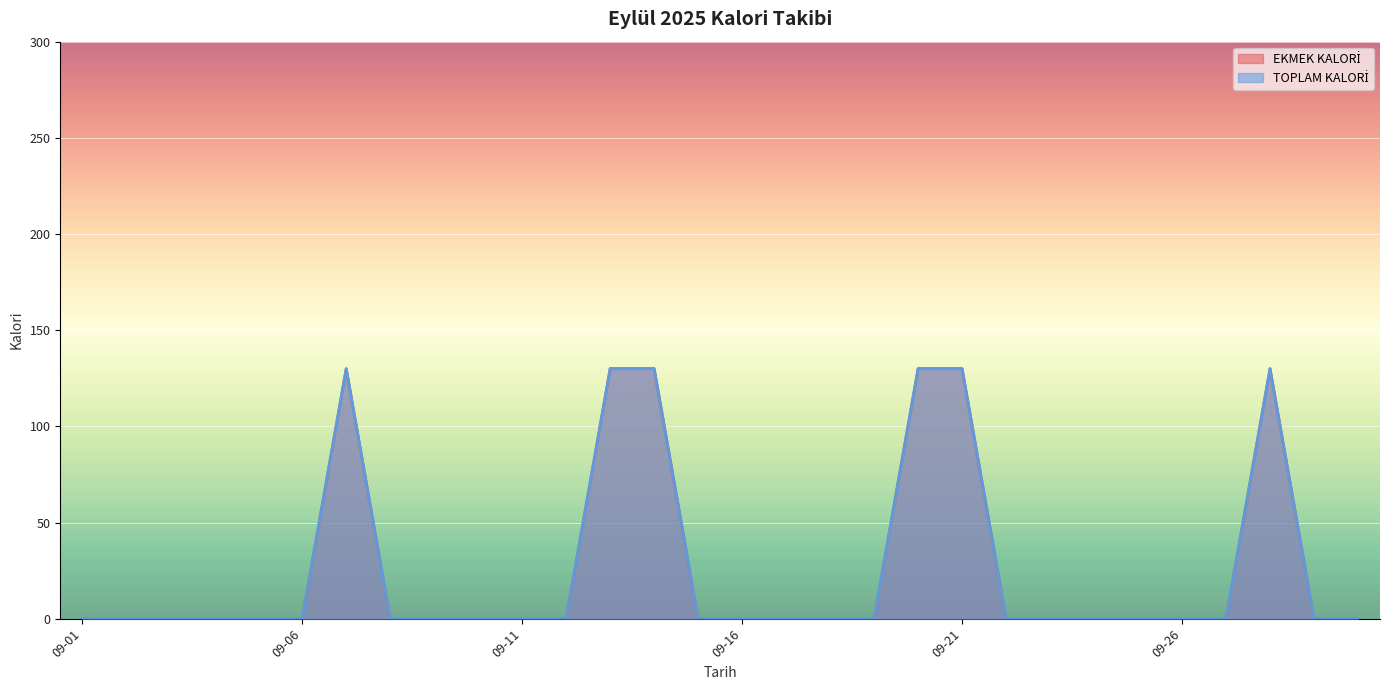

What is the average value of the EKMEK KALORİ series?

26